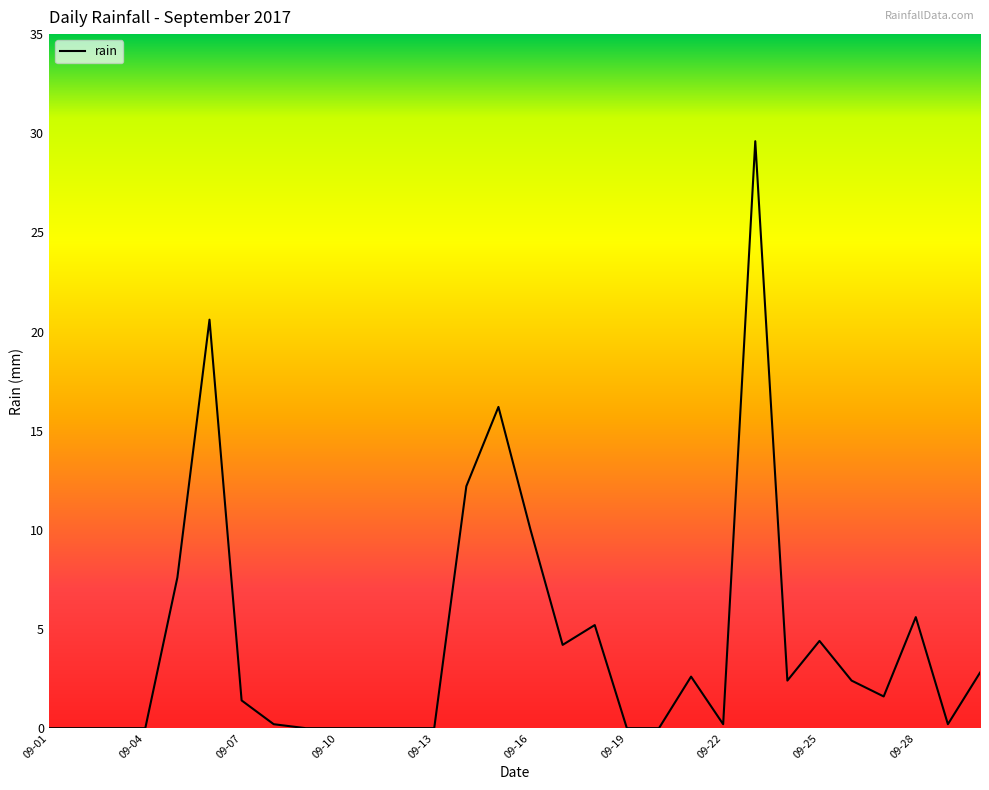

What is the difference between the maximum and minimum values?

29.6